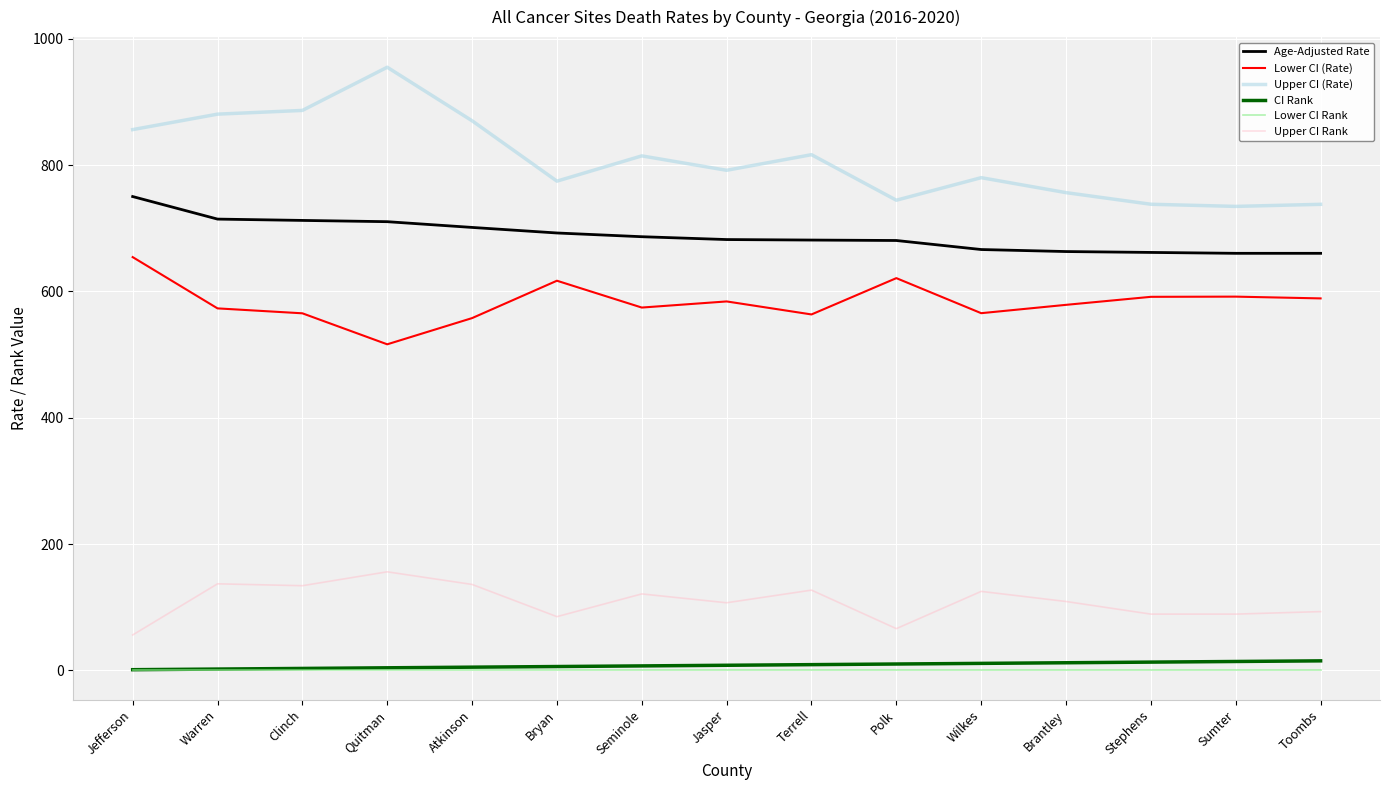

True or false: Age-Adjusted Rate has a value of 701.4 at Atkinson.

True